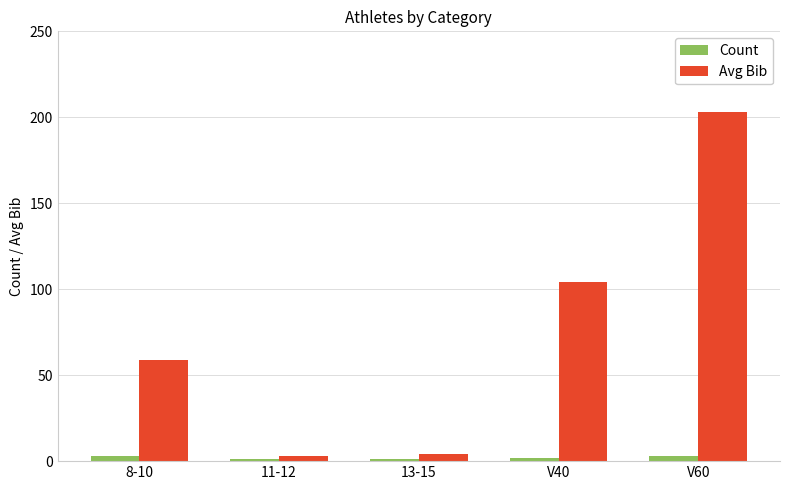

How many data points does each series have?

5